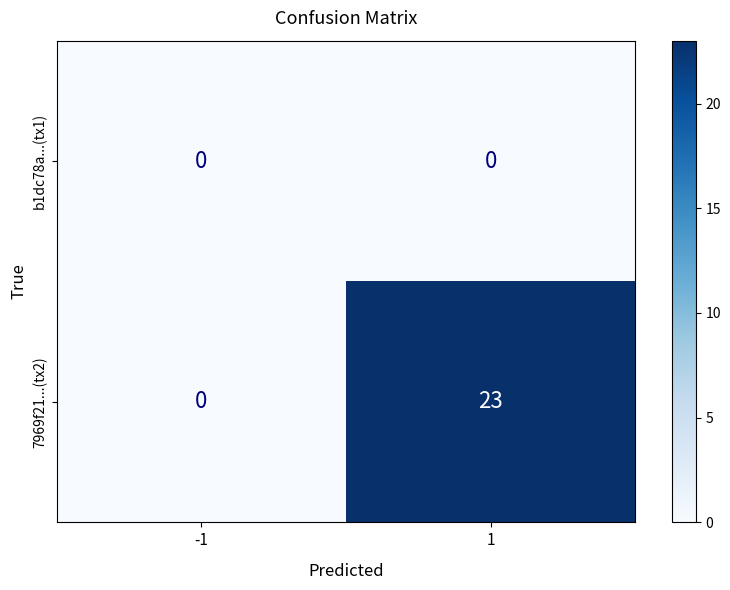

Reading left to right, list all the values displayed in this chart.

b1dc78a...(tx1): 0	0
7969f21...(tx2): 0	23